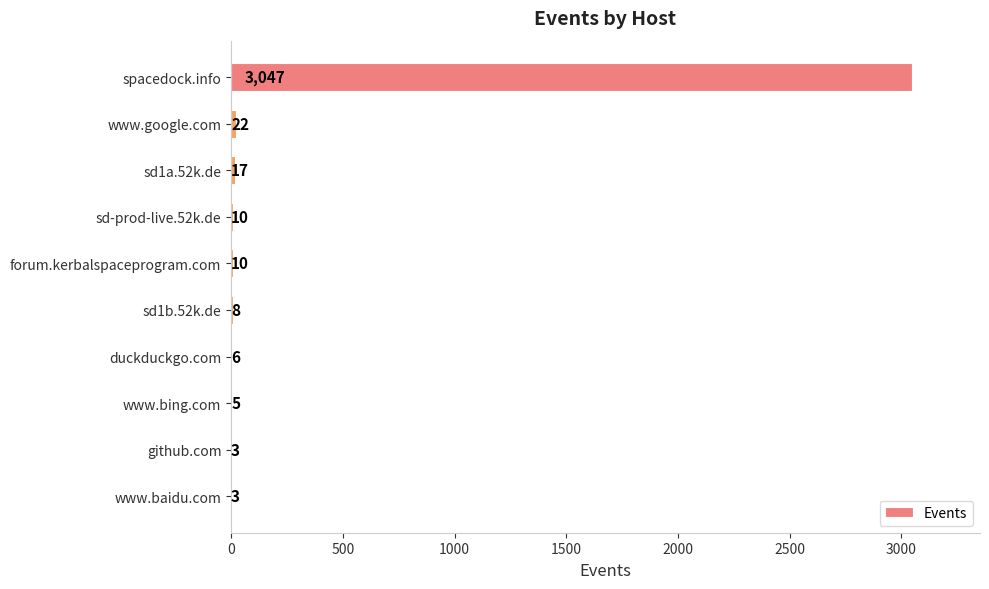

What is the sum of all values?

3131